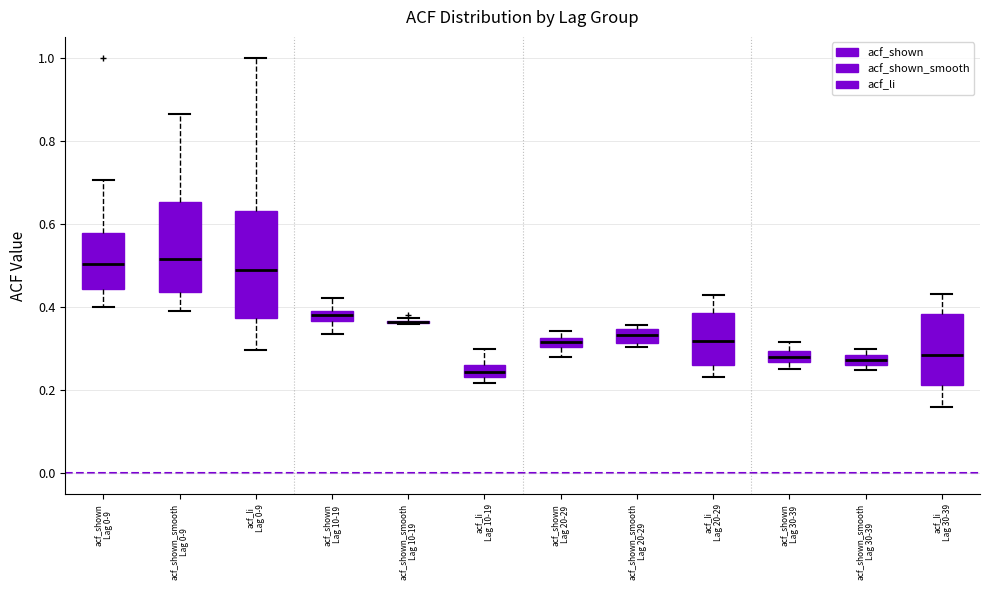

Which box is the tallest, from its lower edge to its upper edge?

acf_li Lag 0-9